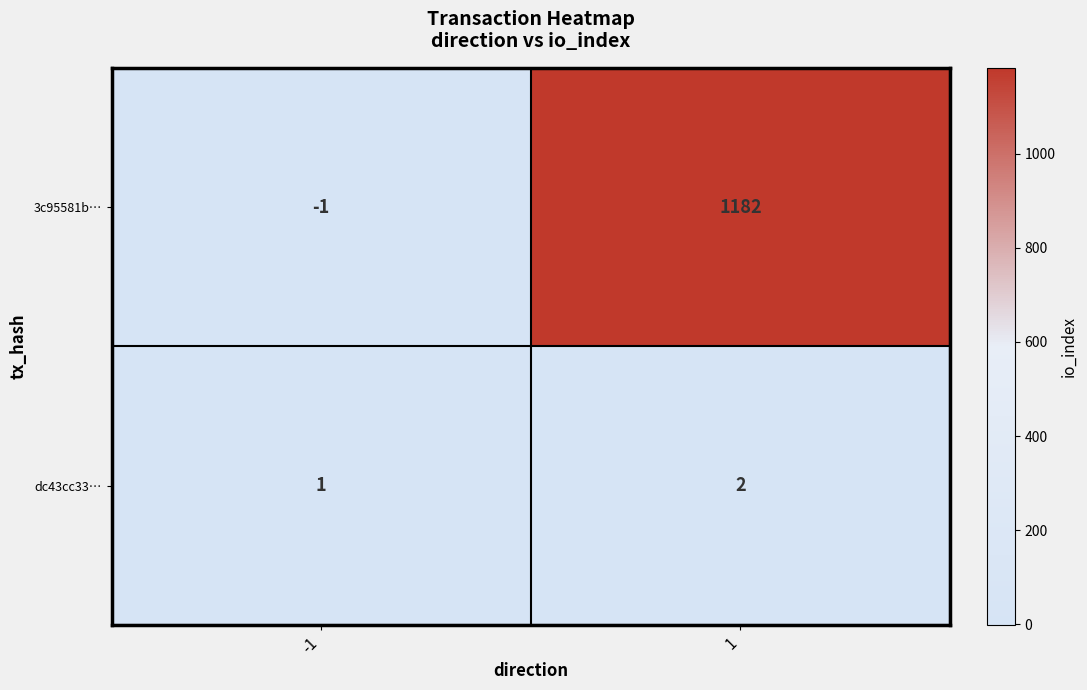

How many series are shown in this chart?

2